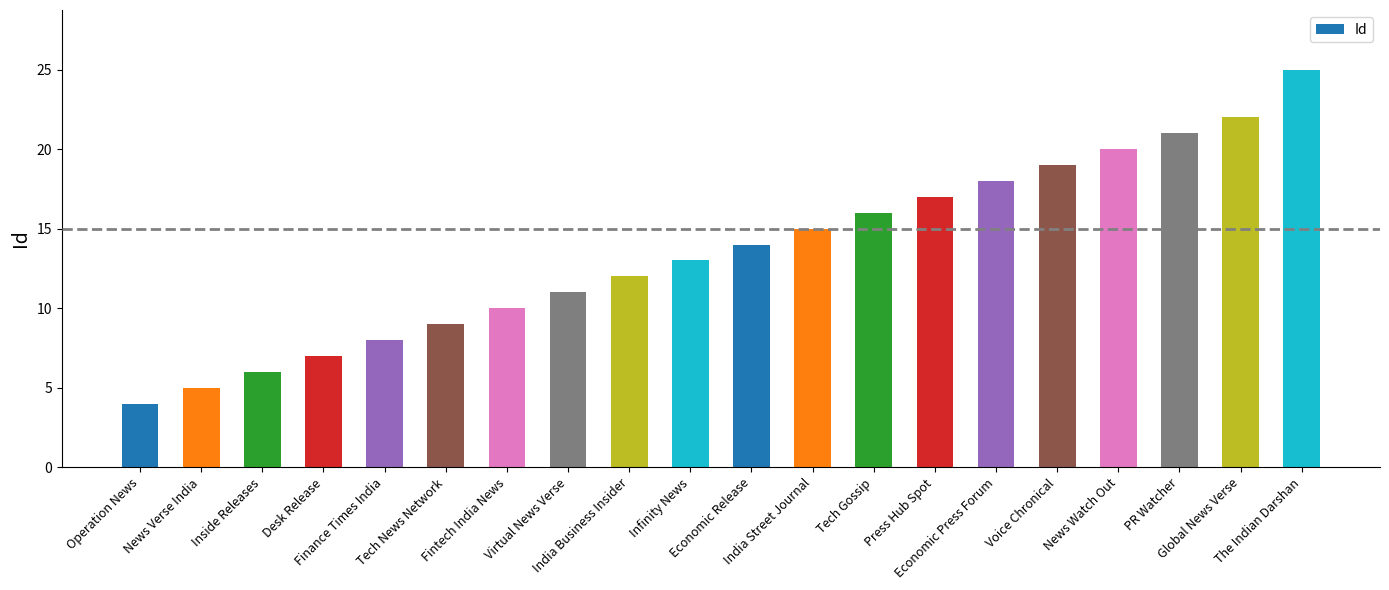

Which label corresponds to the largest value in the chart?

The Indian Darshan